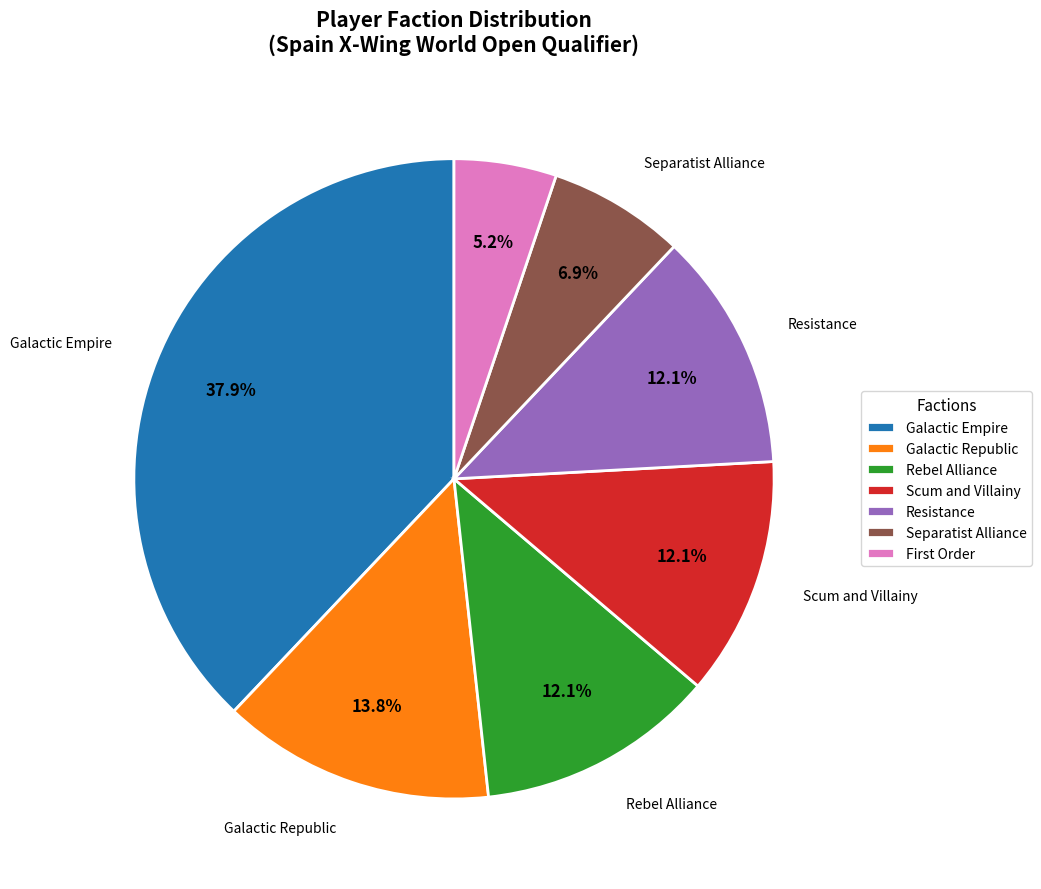

What is the largest slice in the pie chart?

Galactic Empire